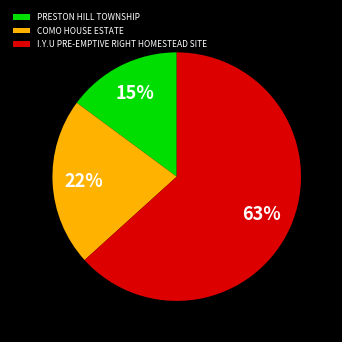

How many segments does this pie chart have?

3